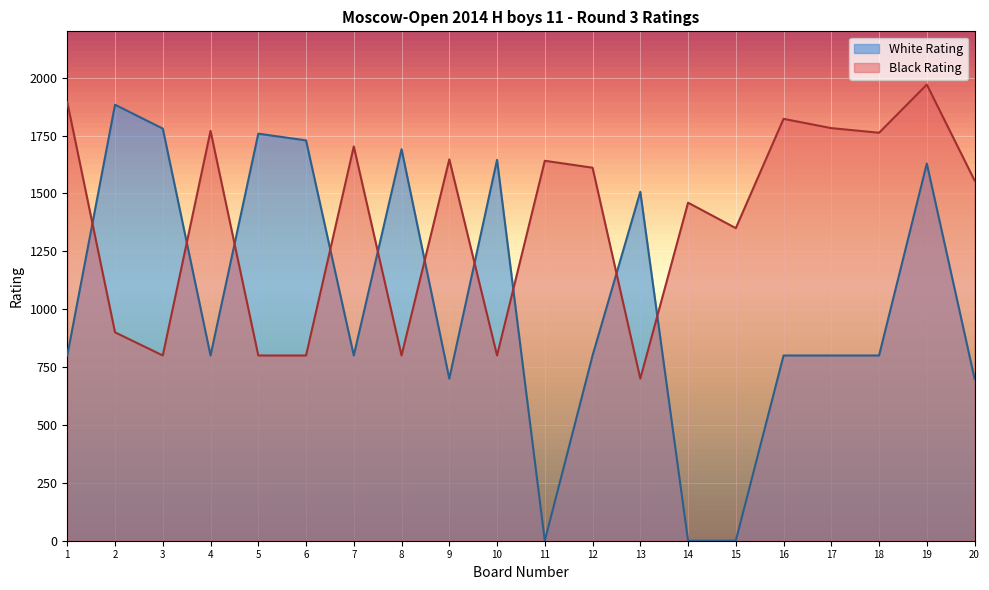

Rank the series by their maximum value, from highest to lowest.

Black Rating, White Rating